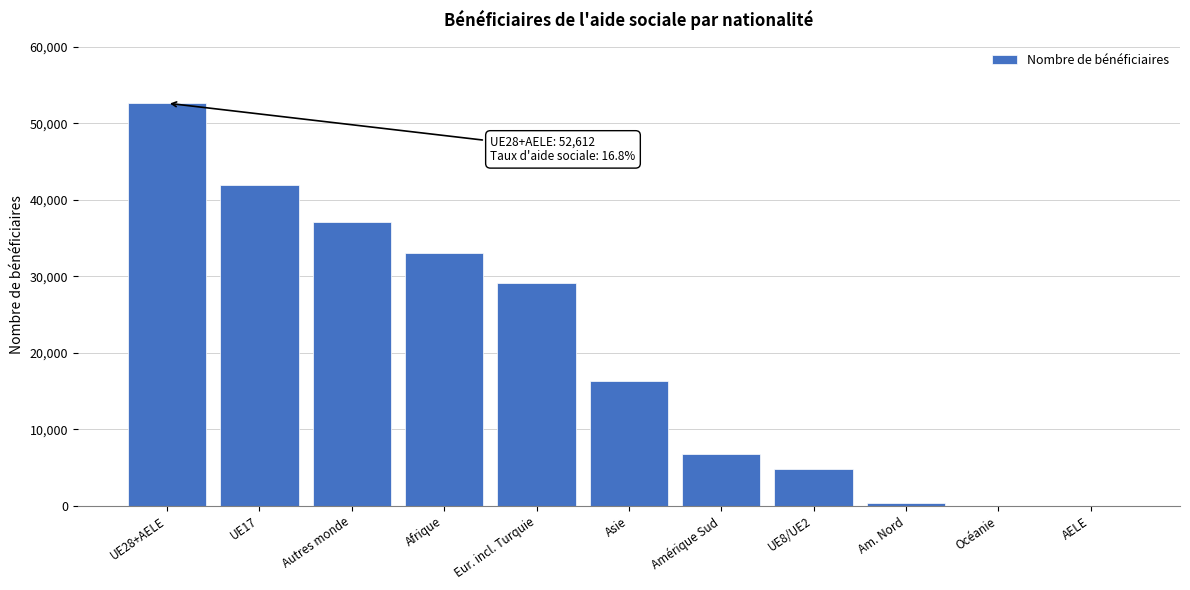

Where is the data nearest to the value 26326?

Eur. incl. Turquie